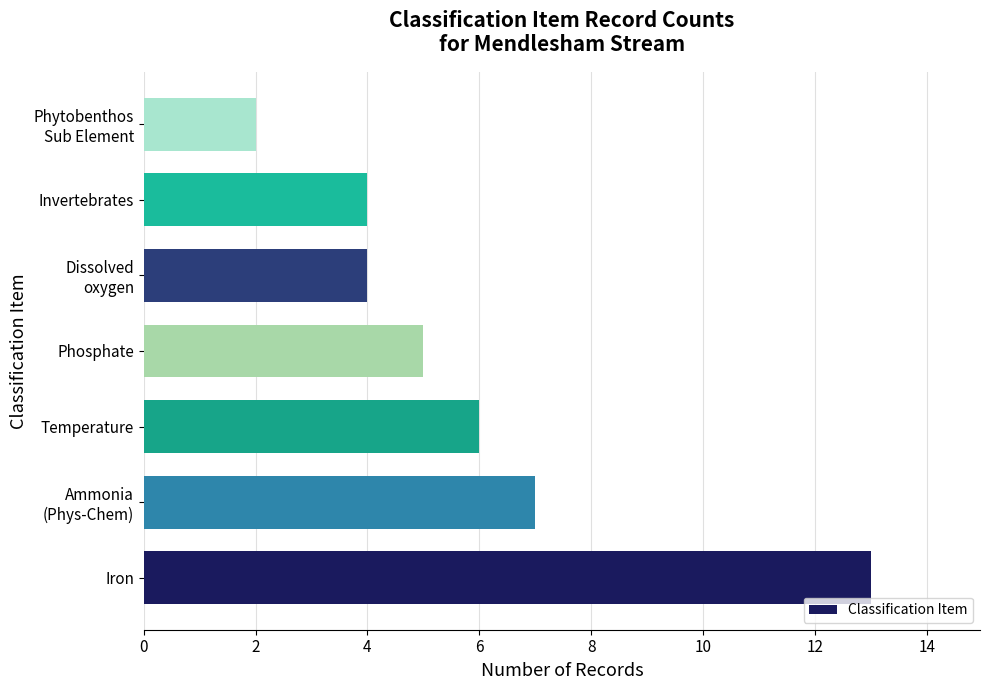

Reading bottom to top, list all the values displayed in this chart.

13	7	6	5	4	4	2